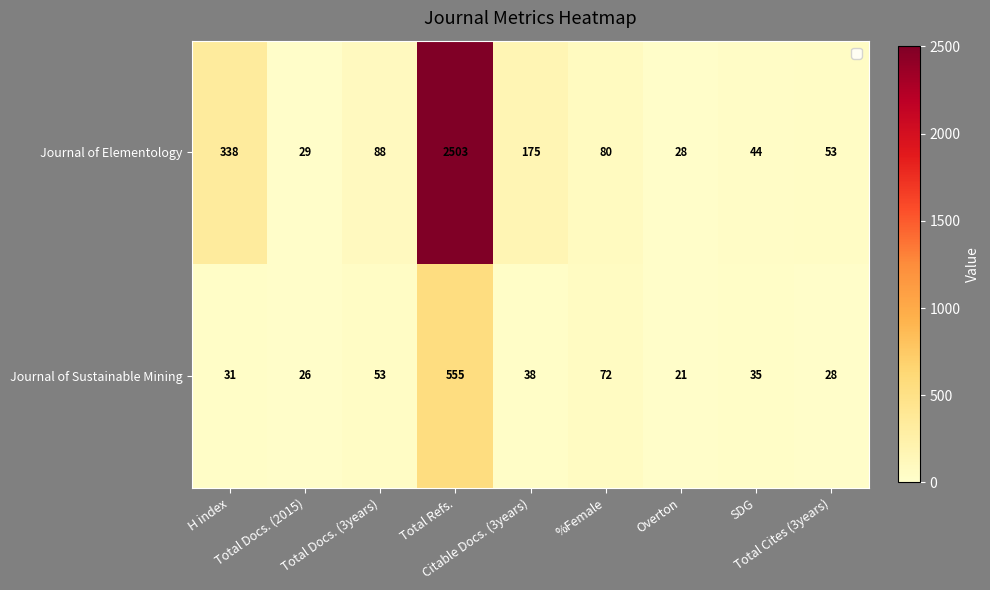

Which series has the widest spread of values?

Journal of Elementology